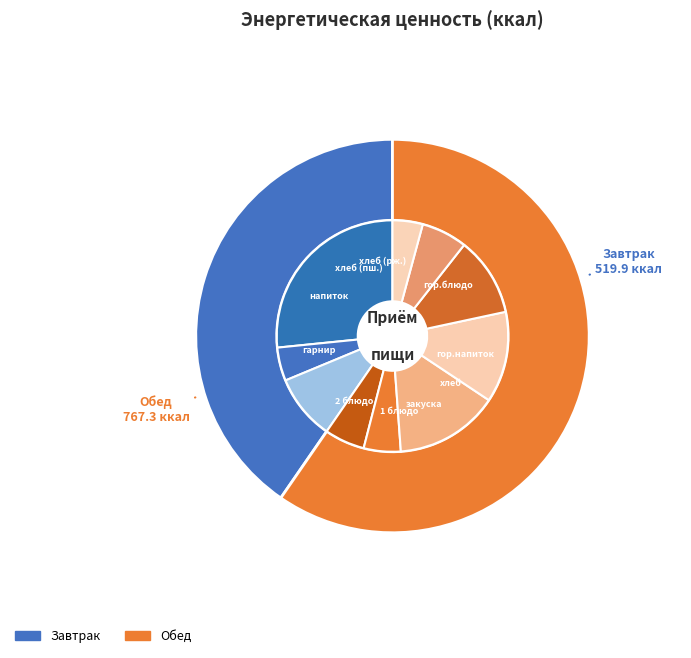

To the nearest percent, what is the combined percentage of Завтрак and Обед?

100%